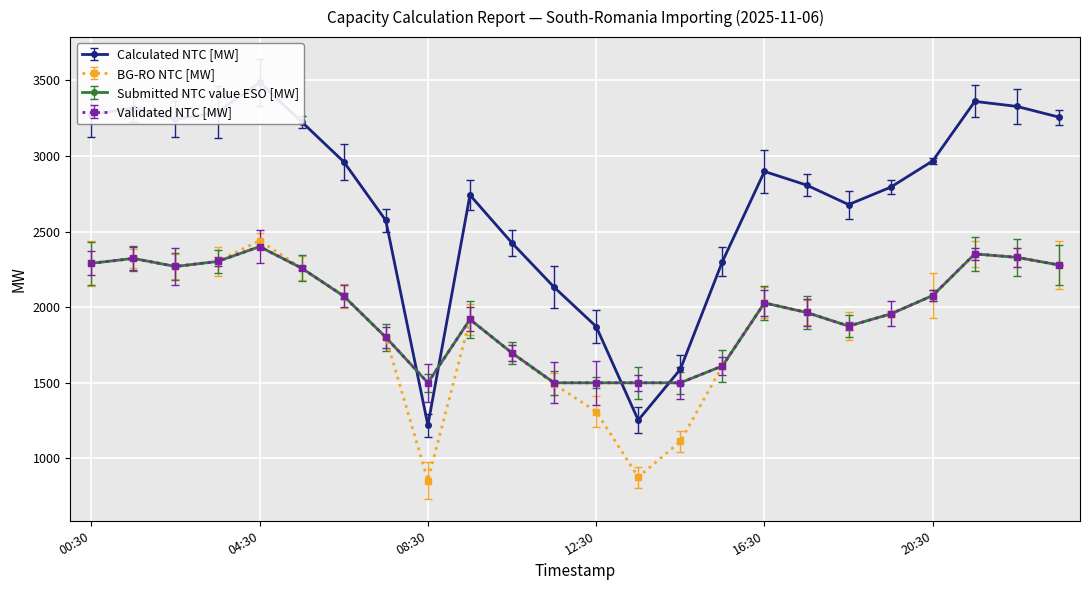

Rank the series by their maximum value, from lowest to highest.

Submitted NTC value ESO [MW], Validated NTC [MW], BG-RO NTC [MW], Calculated NTC [MW]